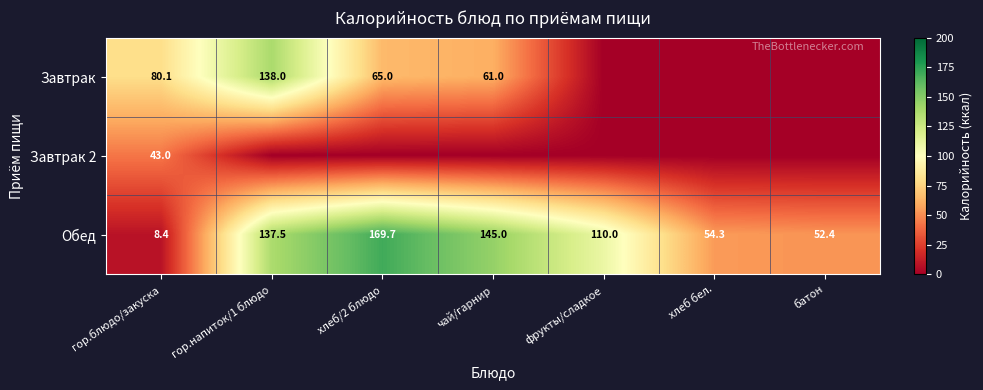

What is the sum of the Обед values at хлеб бел. and гор.блюдо/закуска?

62.7